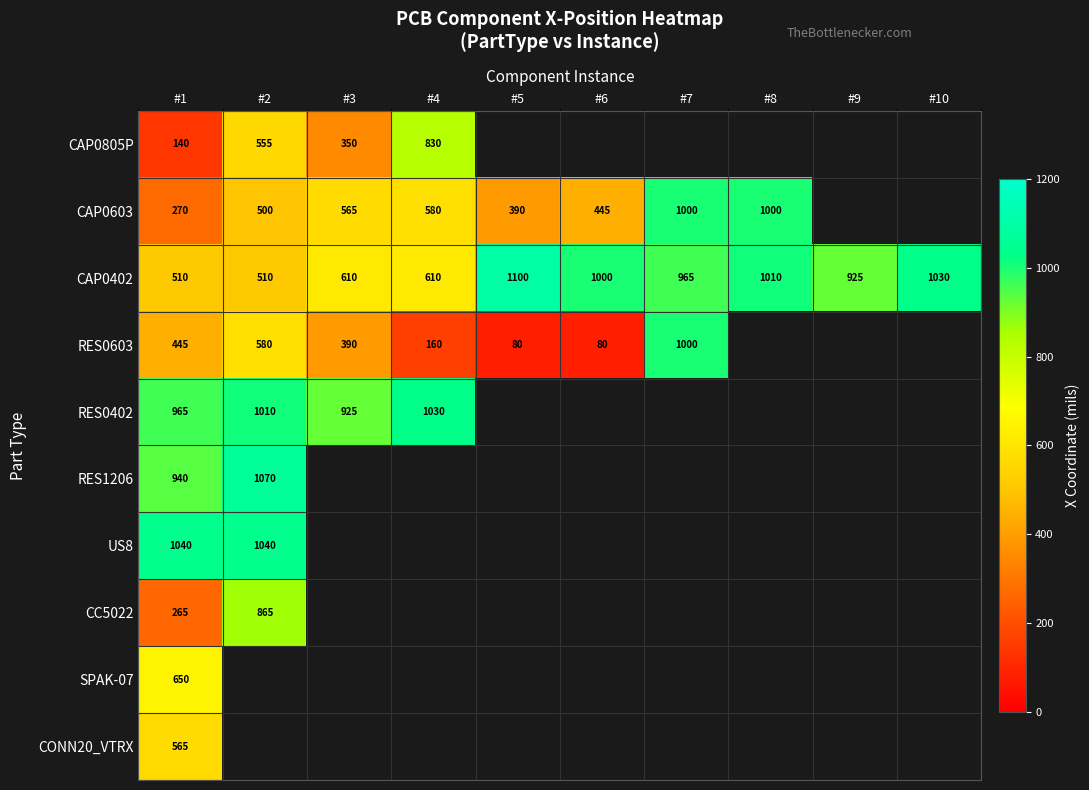

What is the spread (max minus min) of values at #4?

870.0